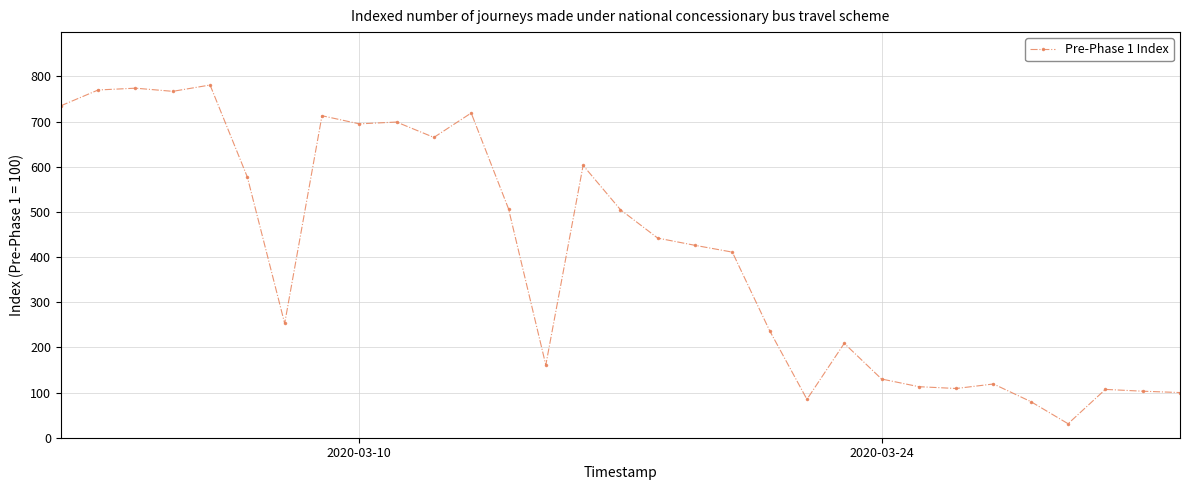

True or false: there are more than 1 points higher than both neighbors.

True